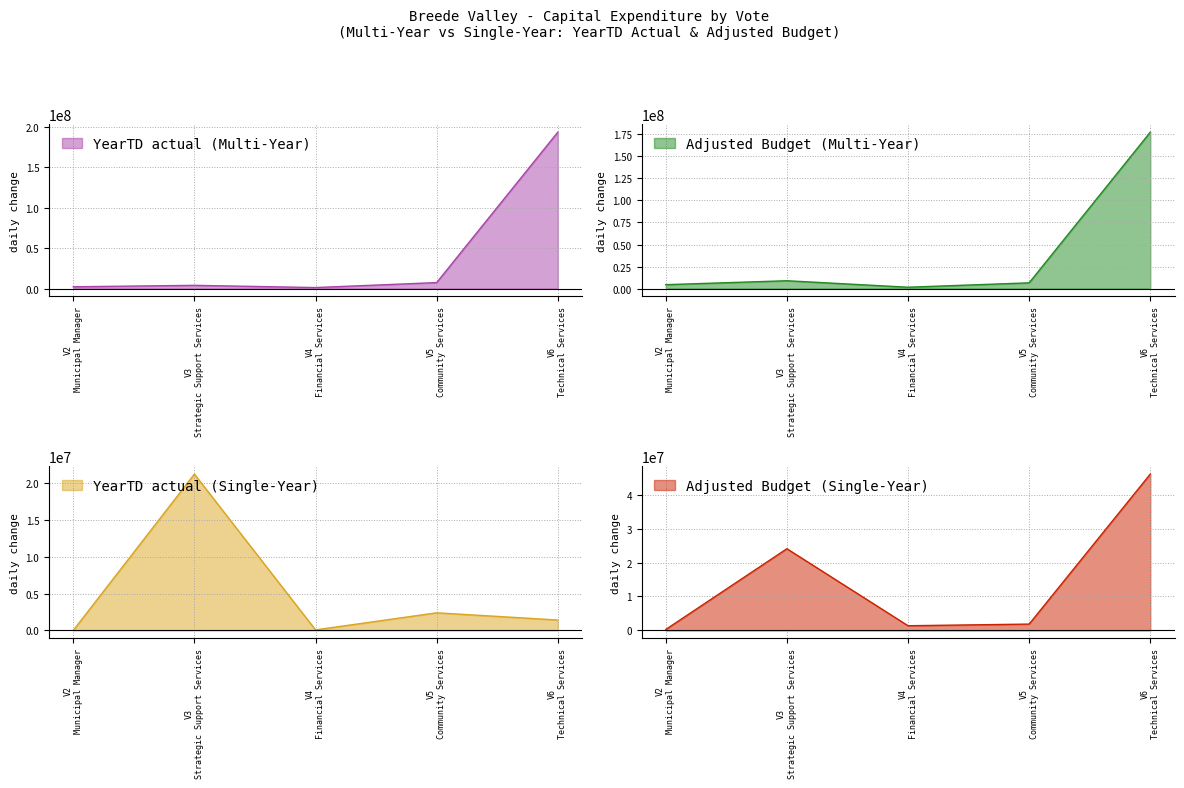

How many interior local peaks does the Adjusted Budget (Multi-Year) series have?

1